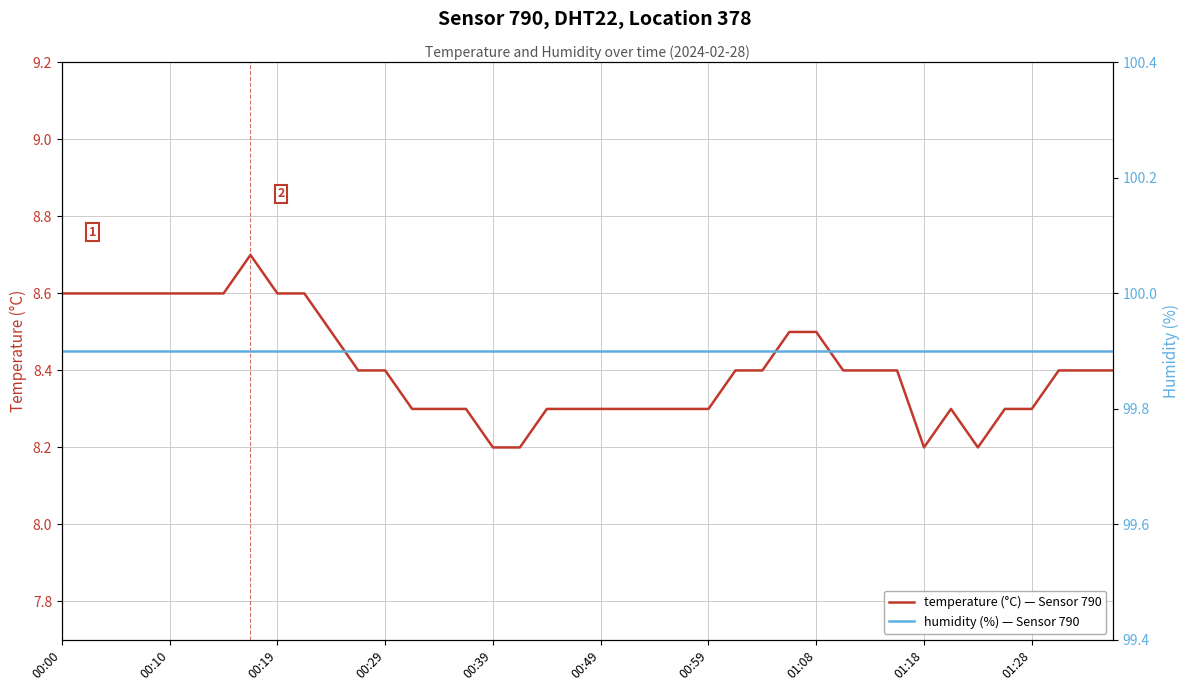

True or false: temperature (°C) — Sensor 790 and humidity (%) — Sensor 790 intersect in this chart.

False